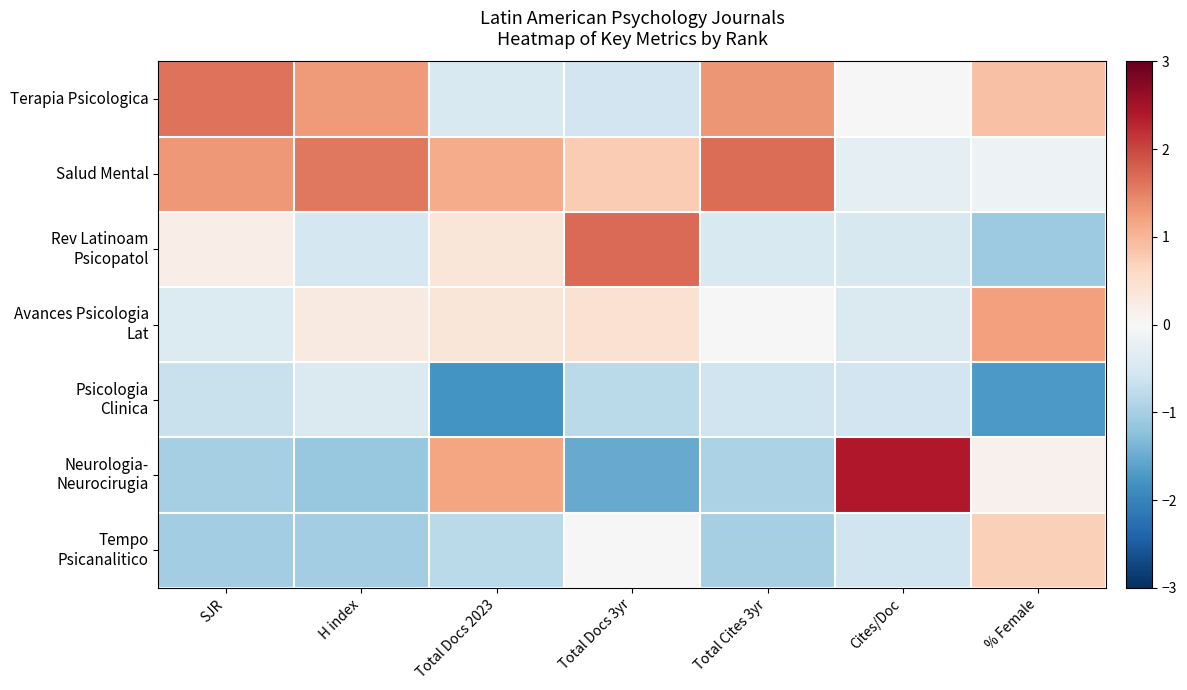

At Cites/Doc, list the series in order from largest to smallest.

Neurologia- Neurocirugia, Terapia Psicologica, Salud Mental, Avances Psicologia Lat, Rev Latinoam Psicopatol, Psicologia Clinica, Tempo Psicanalitico